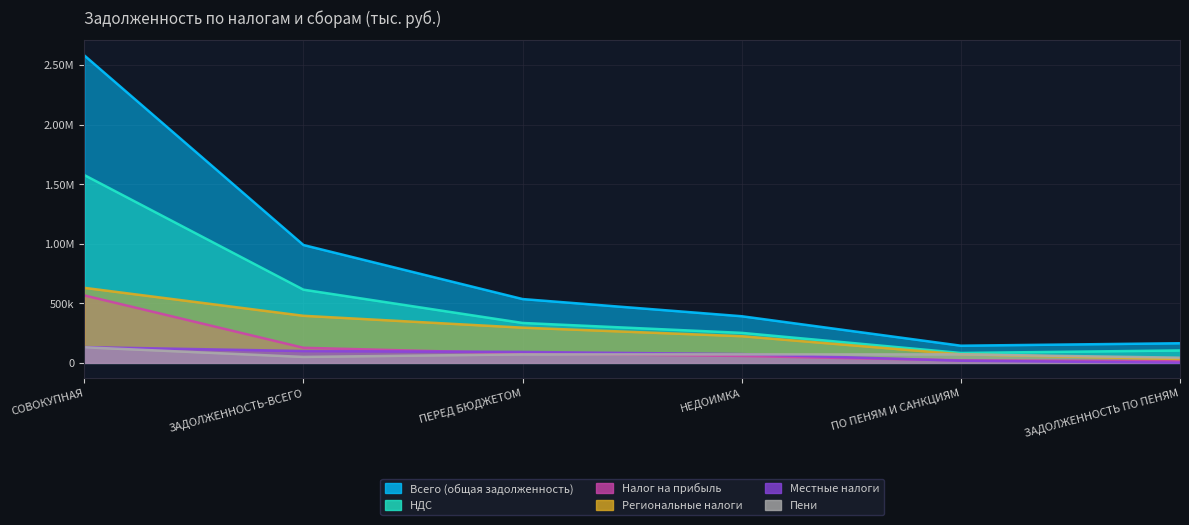

The Налог на прибыль series shows 126764 at ЗАДОЛЖЕННОСТЬ-ВСЕГО. True or false?

True